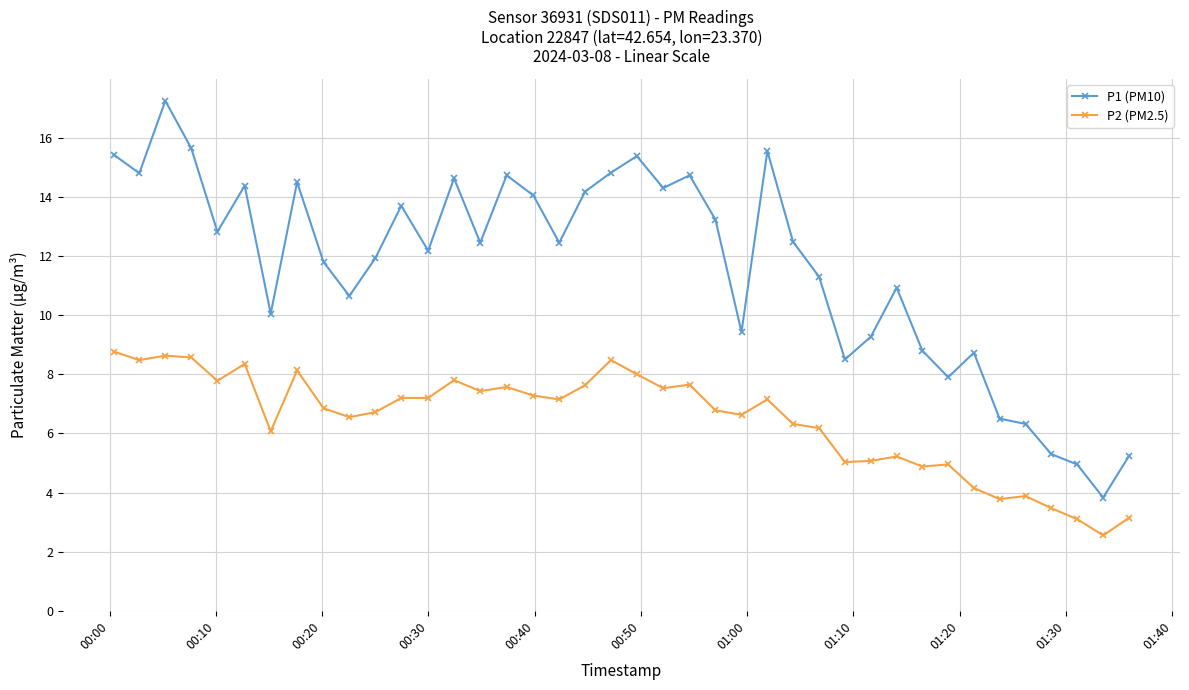

In P1 (PM10), how many points are higher than both neighbors (excluding endpoints)?

11